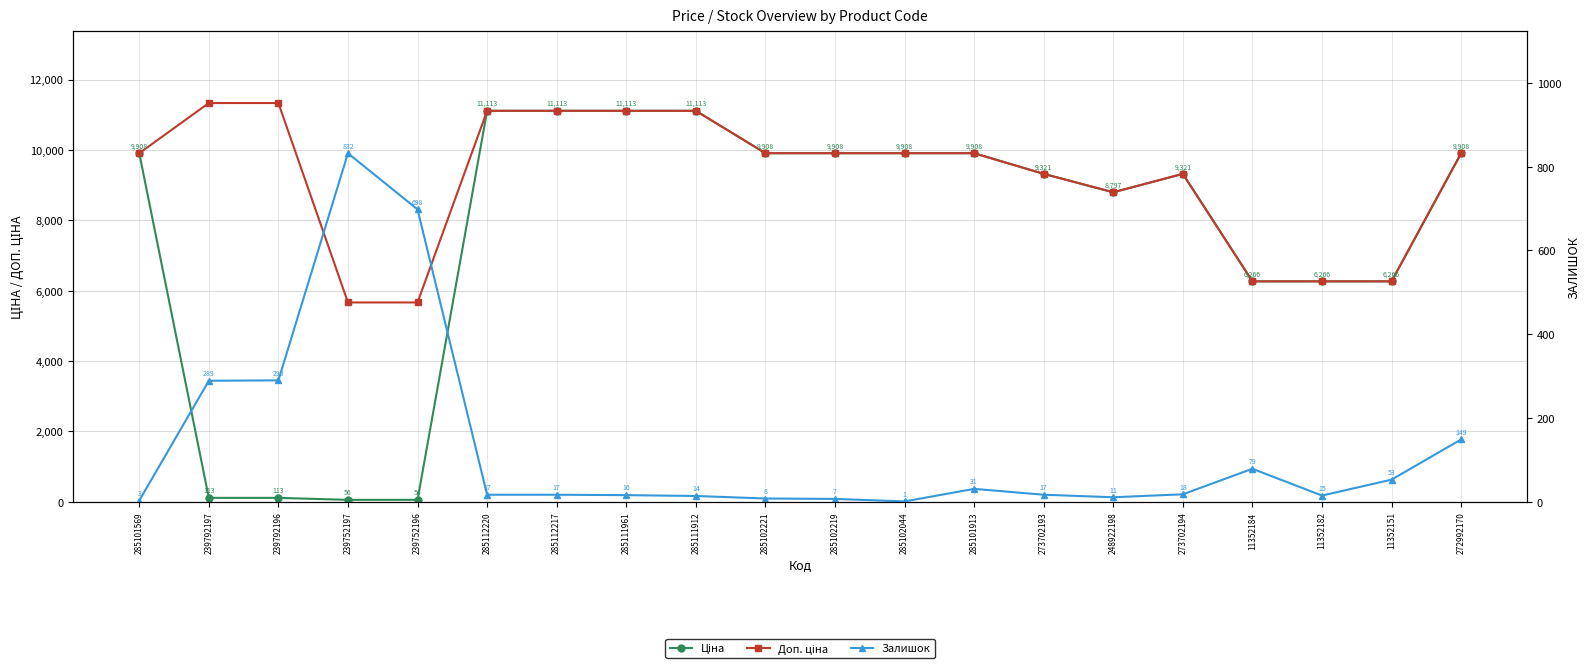

List the series in order of their peak value, lowest first.

Залишок, Ціна, Доп. ціна